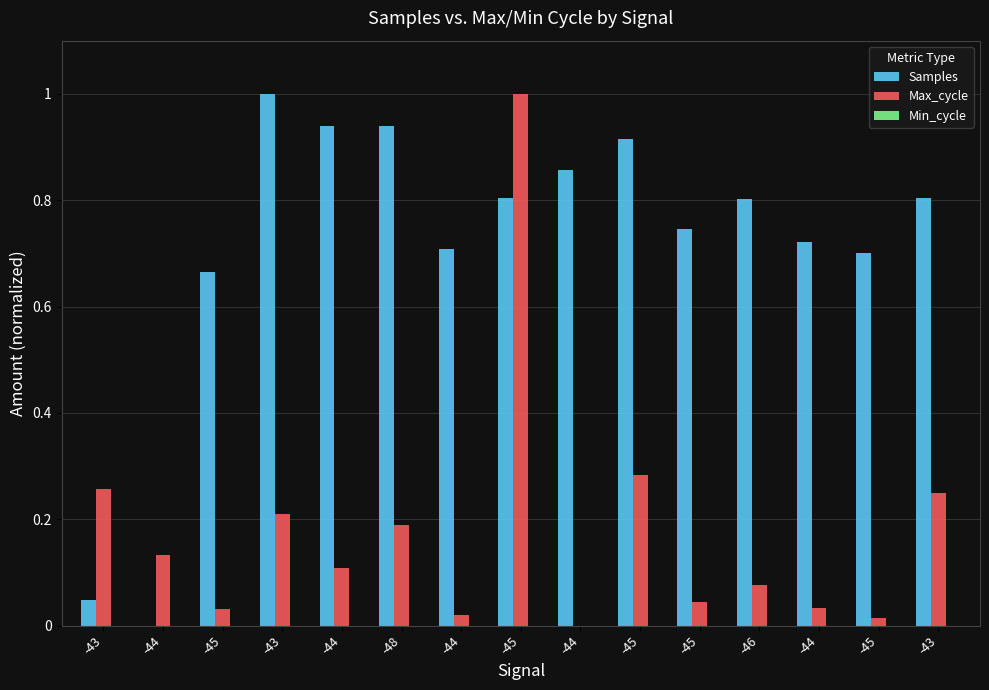

How many values in the Samples series exceed 0?

14